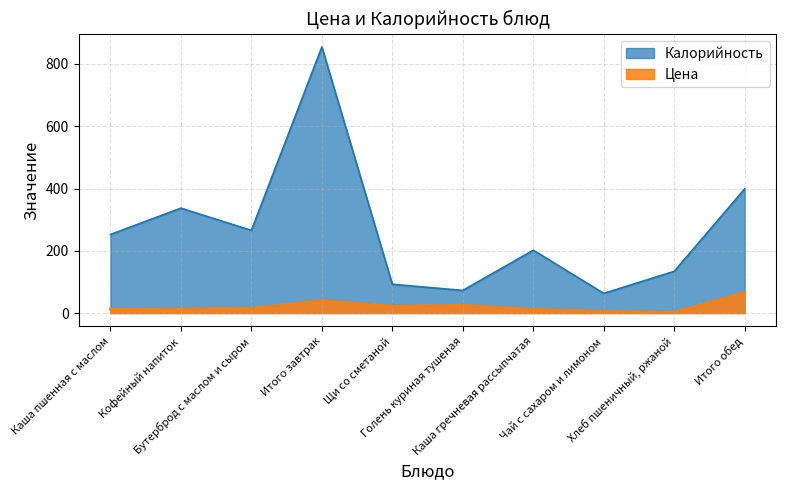

The value of Цена at Каша гречневая рассыпчатая is 12.0. True or false?

True